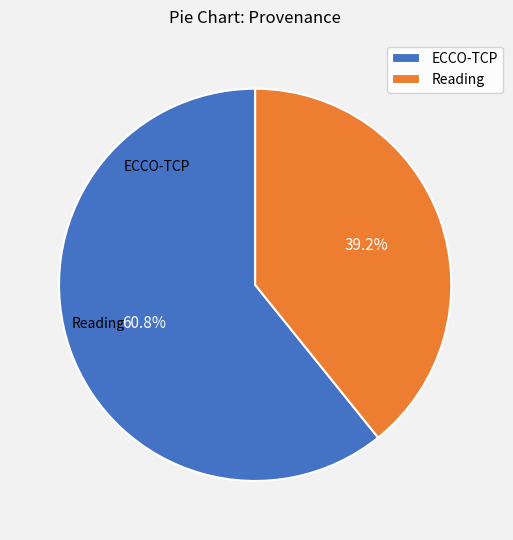

Which slice is the smallest?

Reading